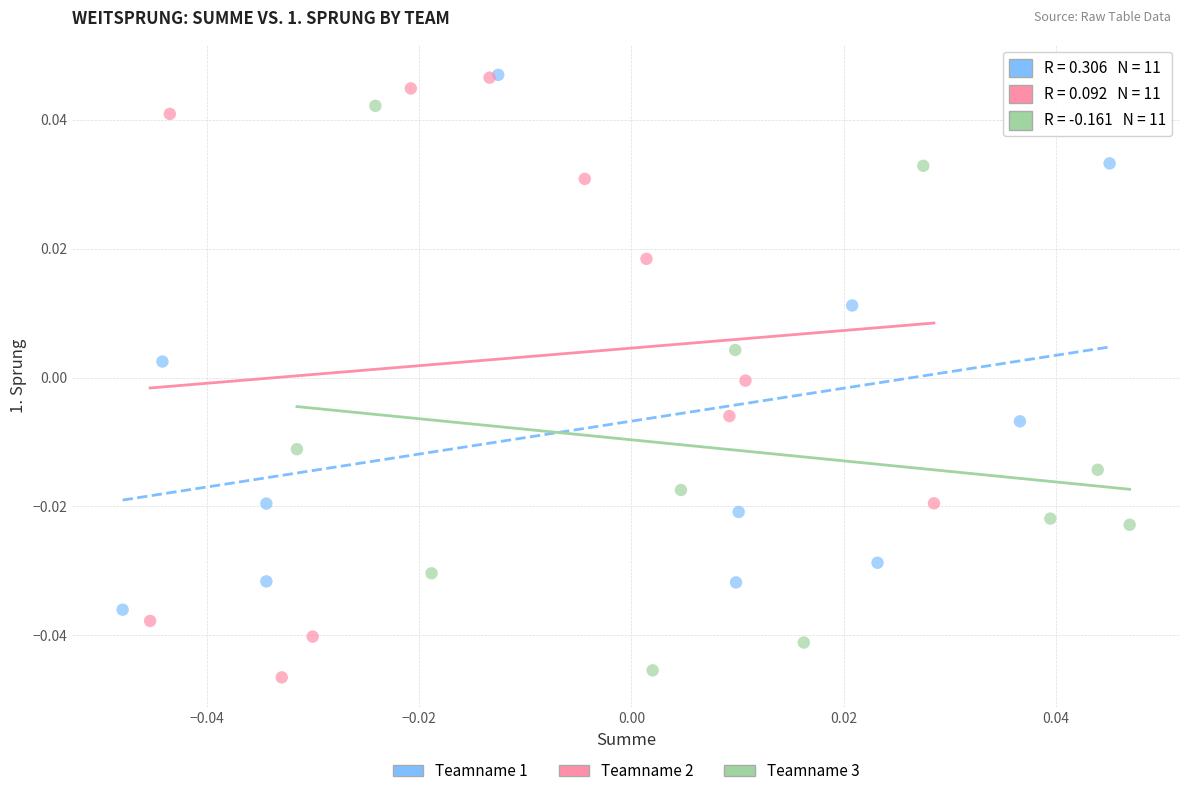

Which series has the largest Y range (max minus min)?

Teamname 2